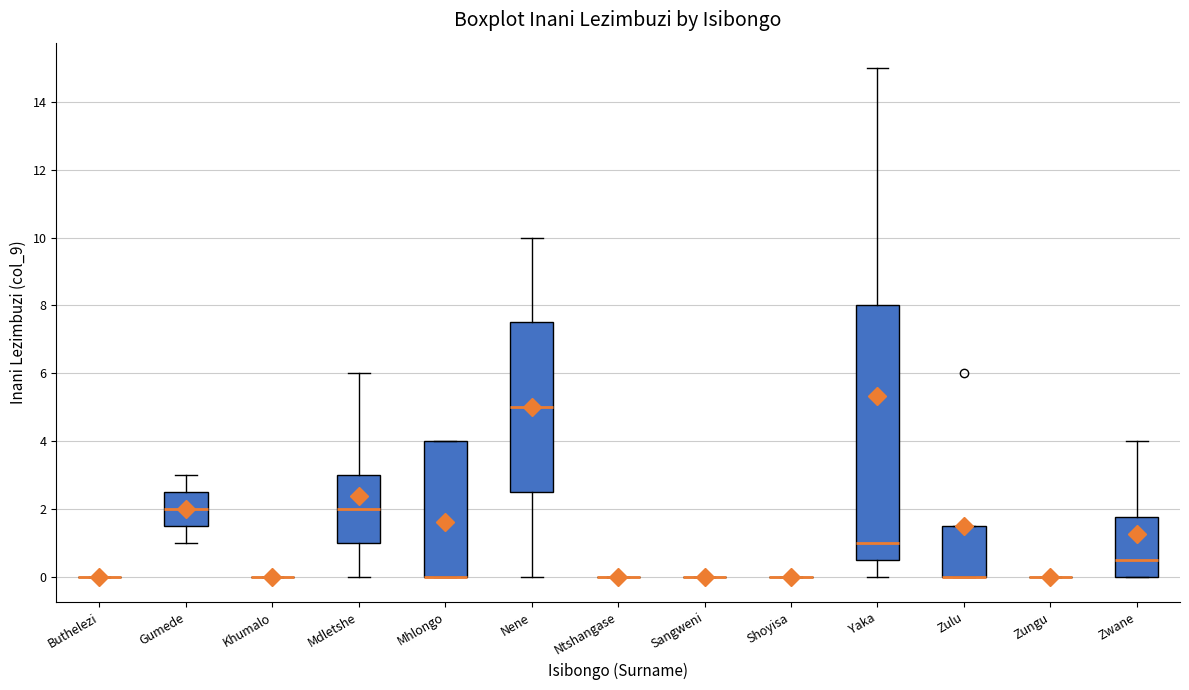

Which box is the tallest, from its lower edge to its upper edge?

Yaka